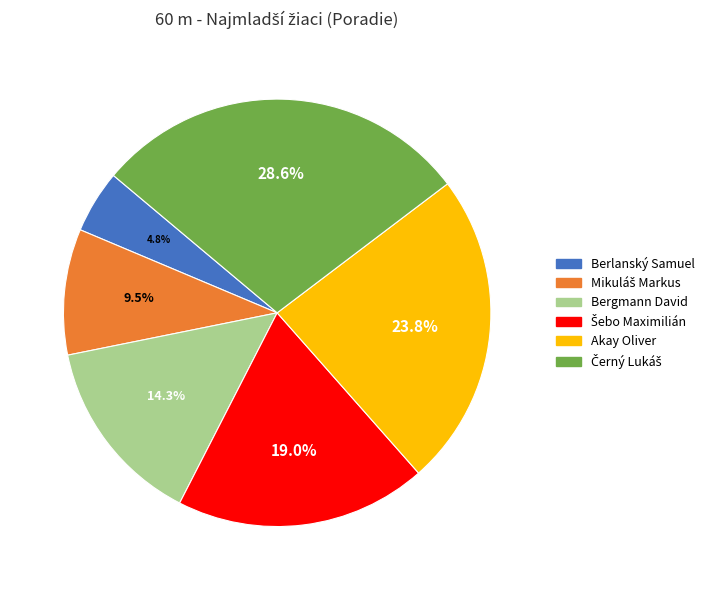

Is there a majority slice in this chart?

No